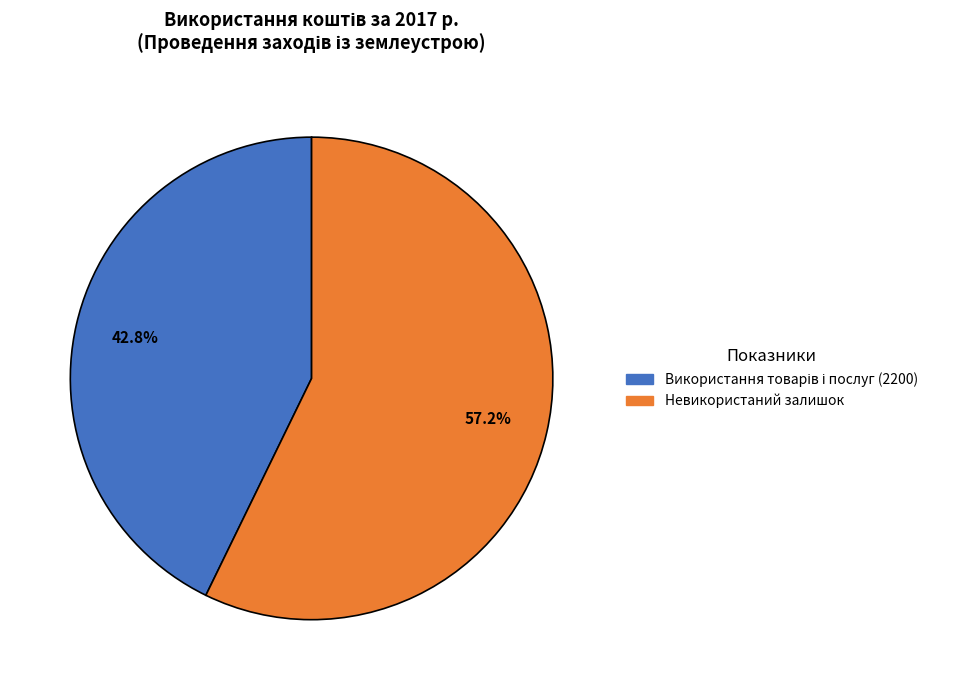

Is there a majority slice in this chart?

Yes